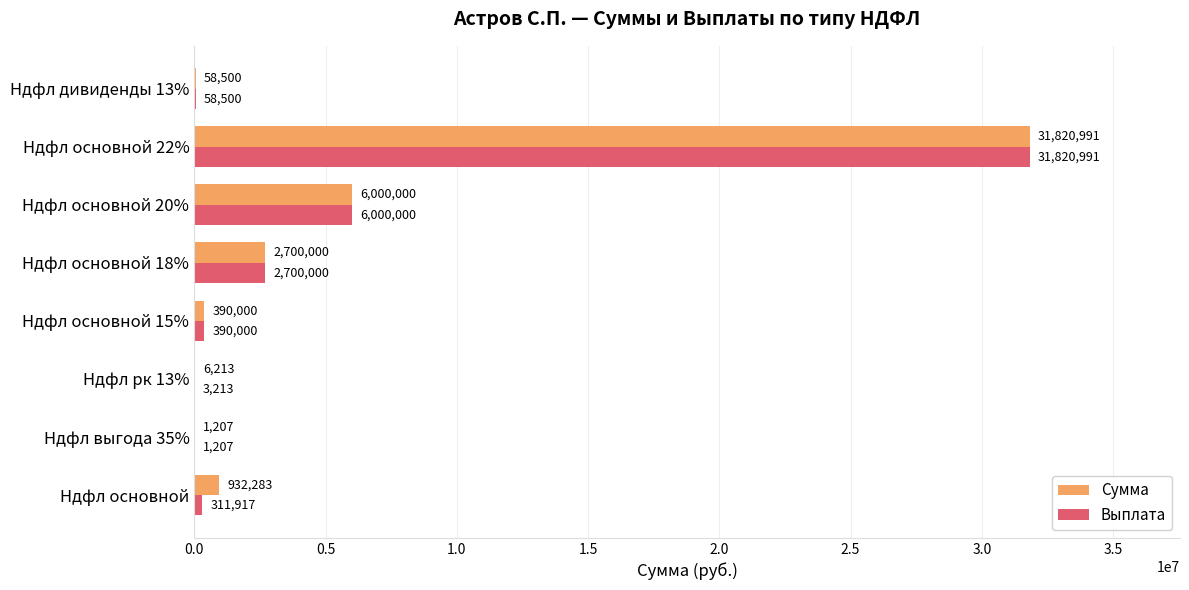

Between Ндфл основной and Ндфл основной 20%, which series saw the biggest shift?

Выплата